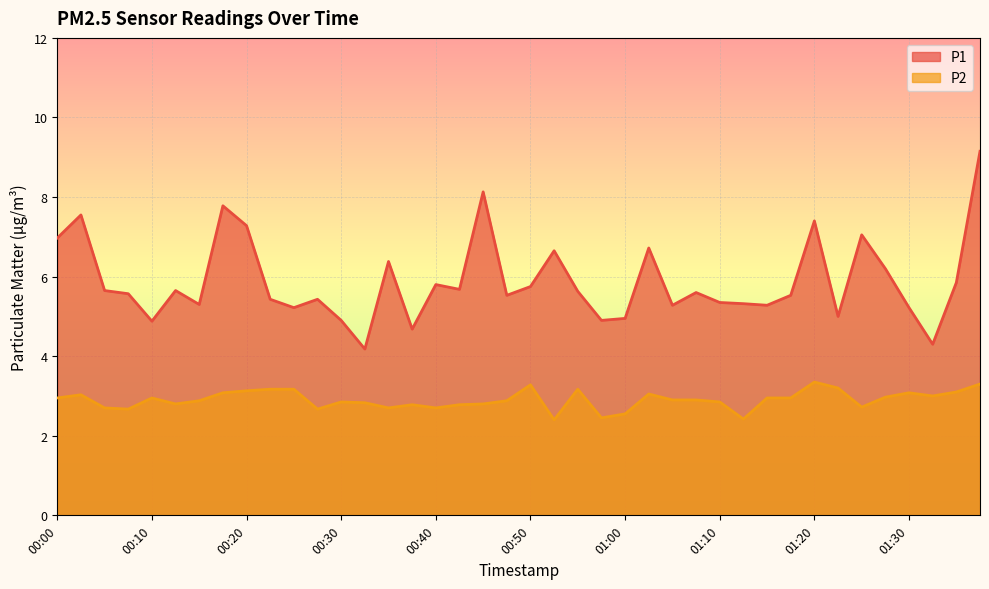

True or false: P1 has more than 0 points higher than both neighbors.

True